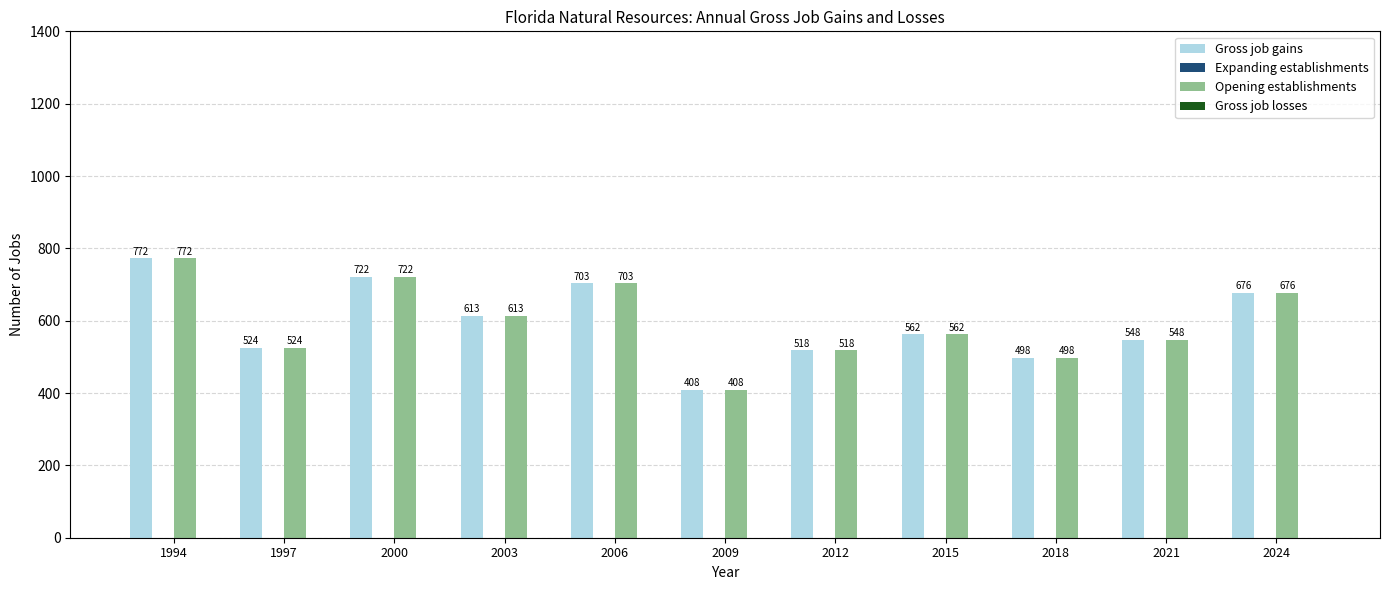

Is the value of Gross job gains at 2009 greater than the value of Opening establishments at 2024?

No